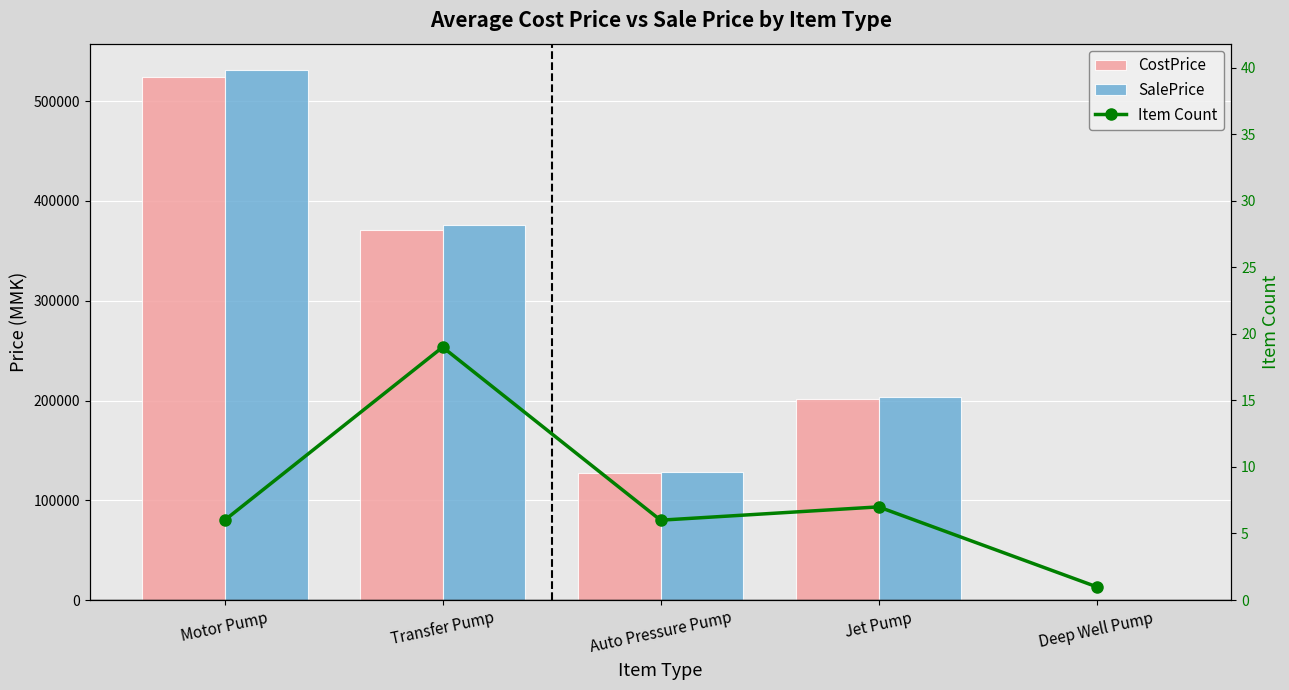

What are all the series names shown in the legend?

CostPrice, SalePrice, Item Count